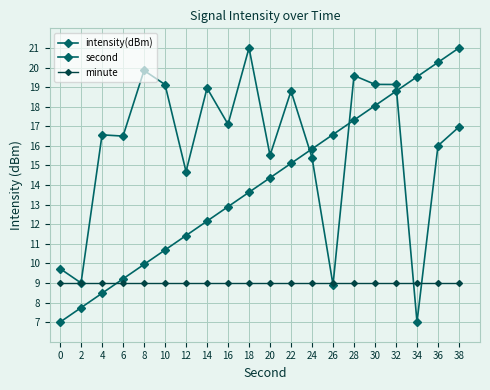

Reading right to left, list all the values displayed in this chart.

intensity(dBm): 38=17.0	36=16.0	34=7.0	32=19.1	30=19.1	28=19.6	26=8.9	24=15.4	22=18.8	20=15.5	18=21.0	16=17.1	14=19.0	12=14.7	10=19.1	8=19.8	6=16.5	4=16.6	2=9.0	0=9.7
second: 38=21.0	36=20.3	34=19.5	32=18.8	30=18.1	28=17.3	26=16.6	24=15.8	22=15.1	20=14.4	18=13.6	16=12.9	14=12.2	12=11.4	10=10.7	8=9.9	6=9.2	4=8.5	2=7.7	0=7.0
minute: 38=9.0	36=9.0	34=9.0	32=9.0	30=9.0	28=9.0	26=9.0	24=9.0	22=9.0	20=9.0	18=9.0	16=9.0	14=9.0	12=9.0	10=9.0	8=9.0	6=9.0	4=9.0	2=9.0	0=9.0